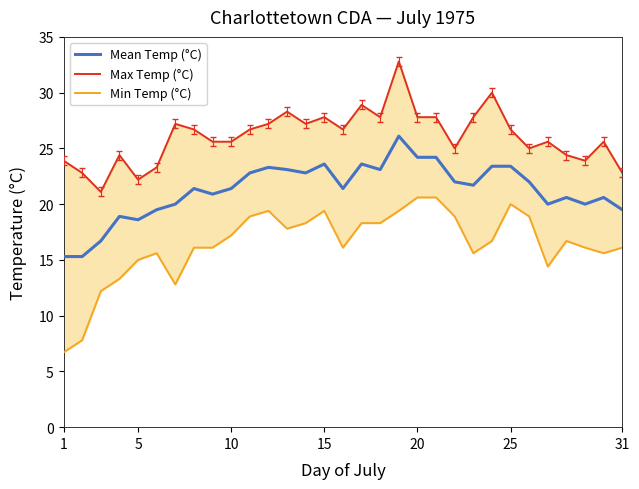

True or false: Mean Temp (°C) and Min Temp (°C) intersect in this chart.

False